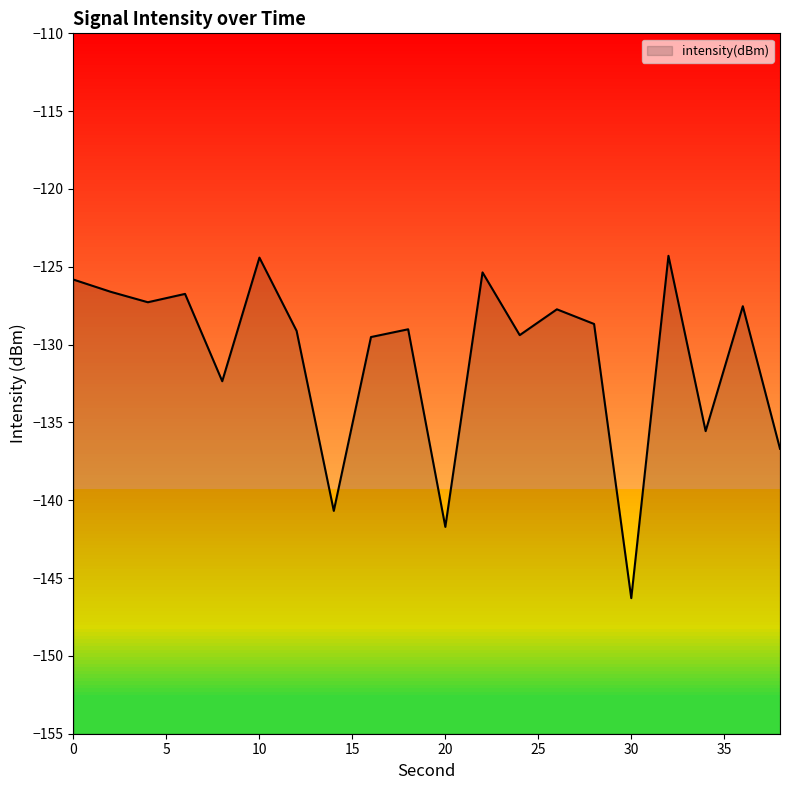

What is the value of the 11th point from the left?

-141.7